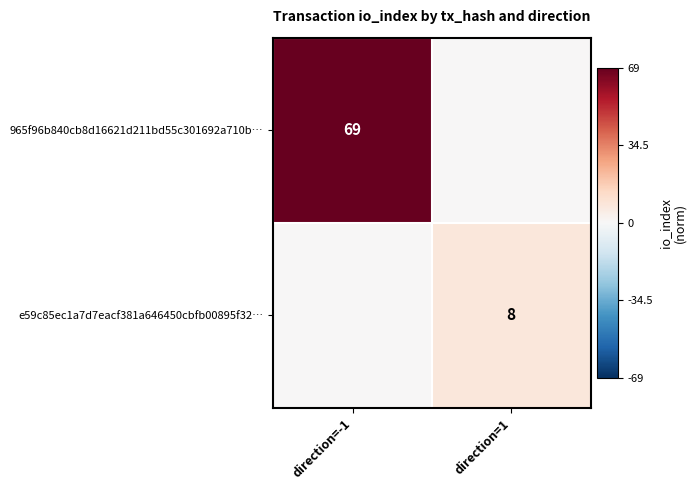

The e59c85ec1a7d7eacf381a646450cbfb00895f32… series shows 11 at direction=1. True or false?

False